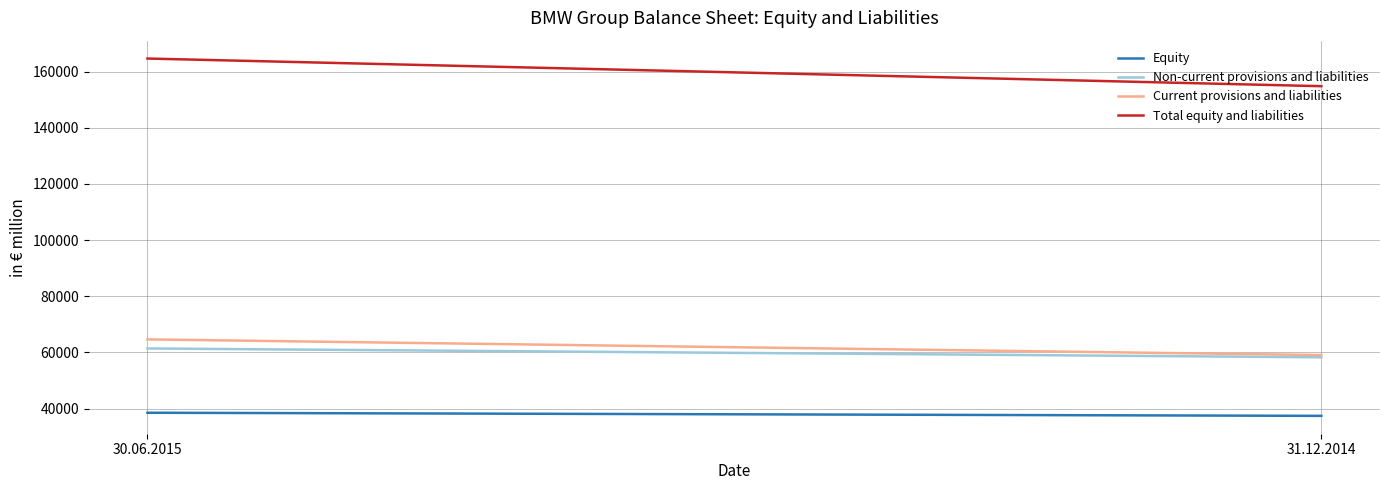

Rank the series by their maximum value, from lowest to highest.

Equity, Non-current provisions and liabilities, Current provisions and liabilities, Total equity and liabilities